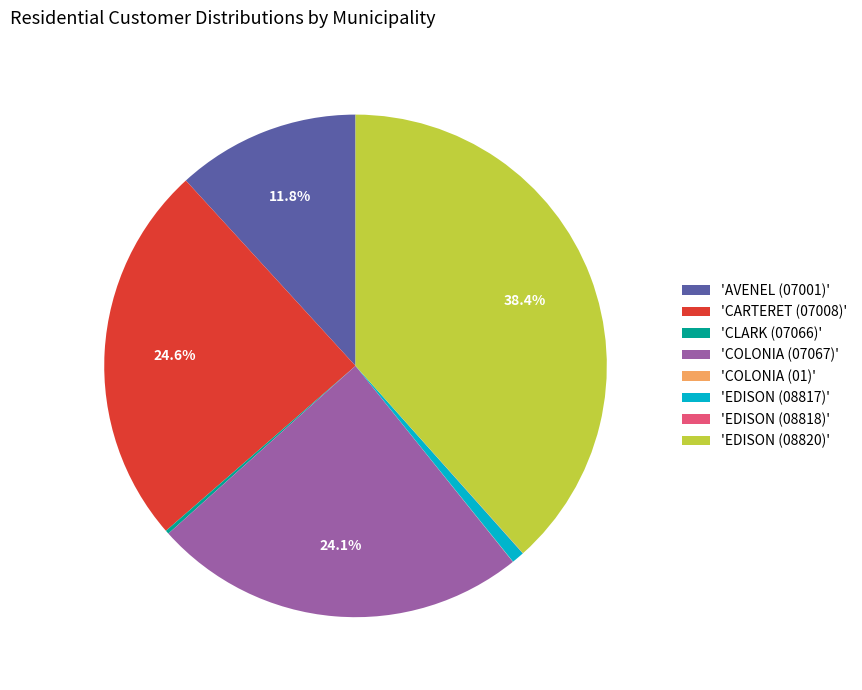

What percentage is NOT represented by 'CARTERET (07008)'?

75.4%